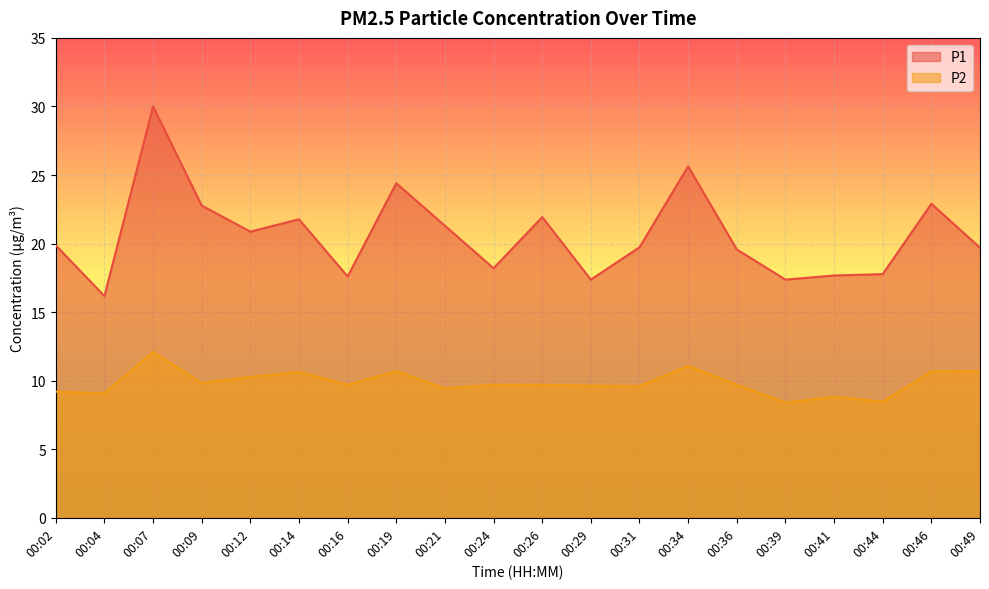

List the series in order of their overall mean, highest first.

P1, P2